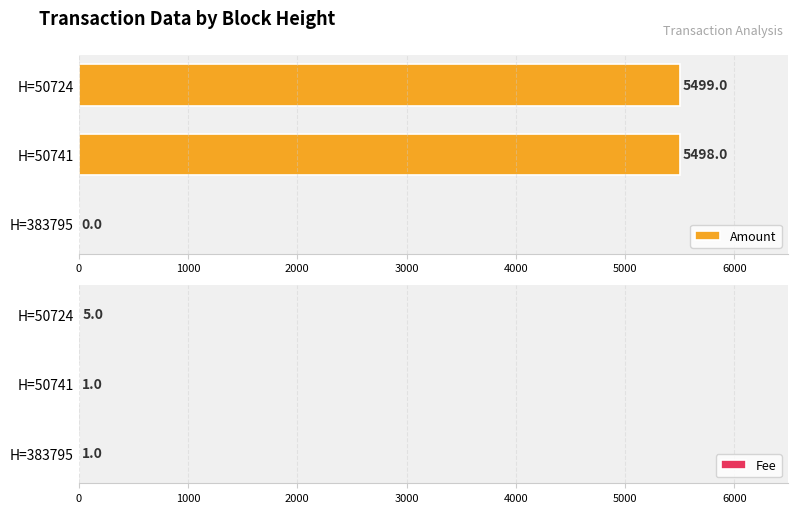

What is the value of the Fee bar at the 1st from the left?

1